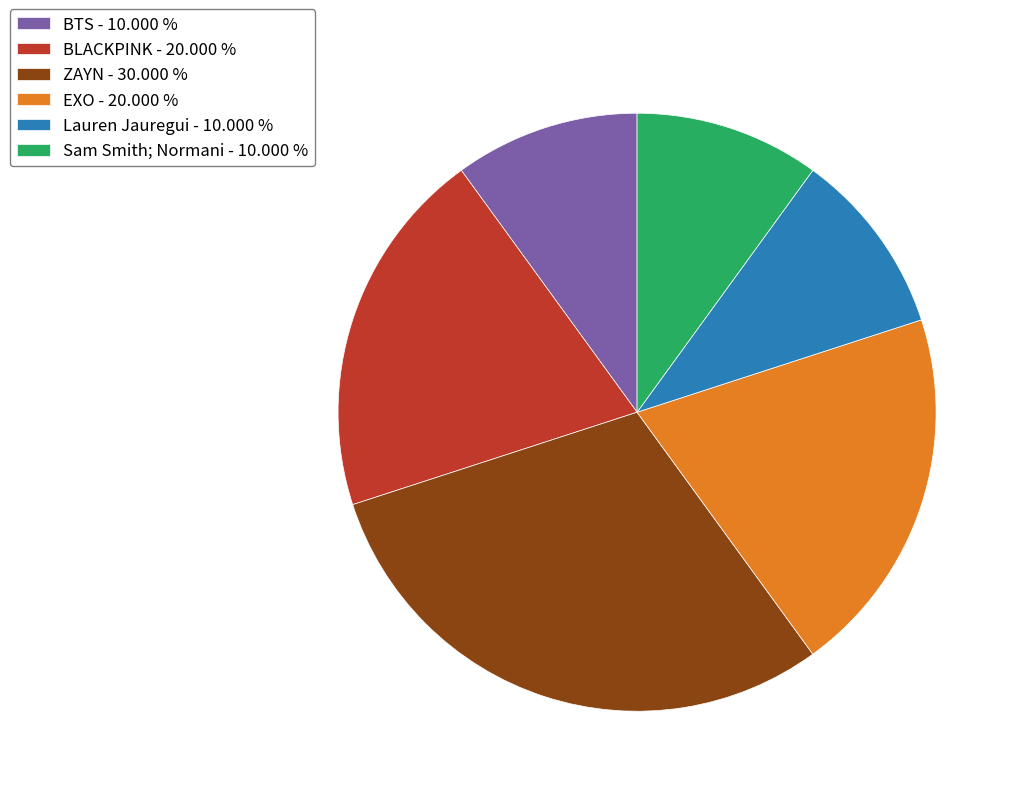

Do BTS - 10.000 % and EXO - 20.000 % together represent more than half of the pie?

No